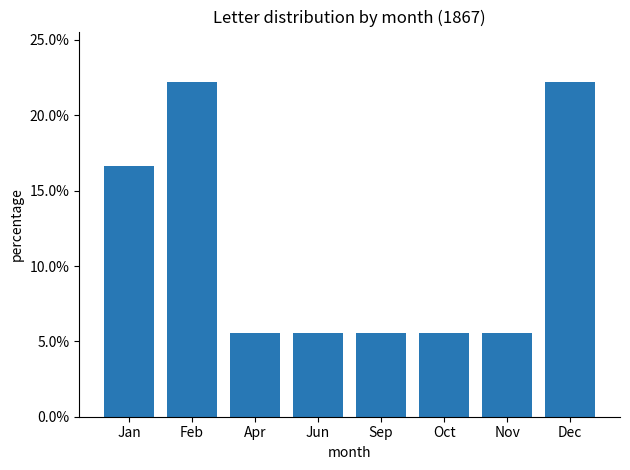

Between Sep and Jun, which is larger?

Sep